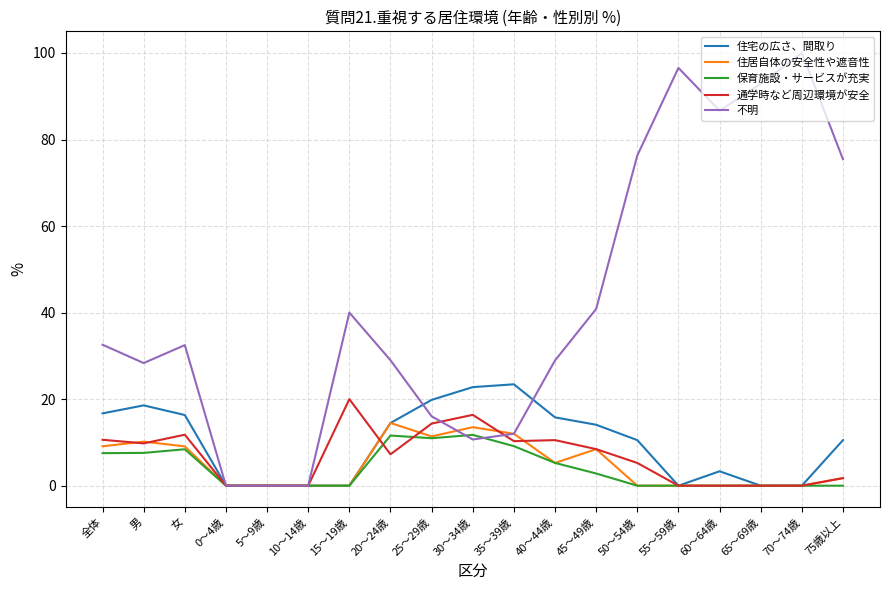

What is the spread (max minus min) of values at 50～54歳?

76.3